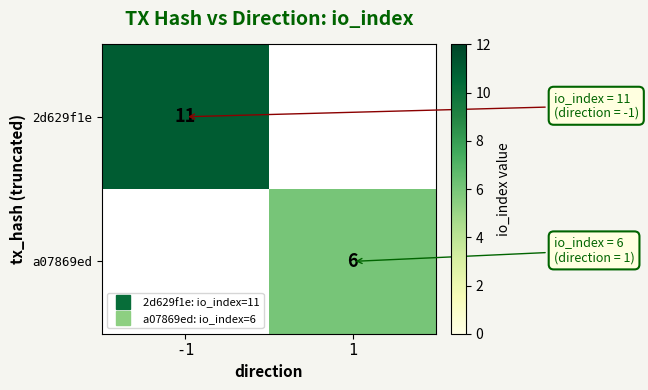

Which series has the largest range (max minus min)?

2d629f1e